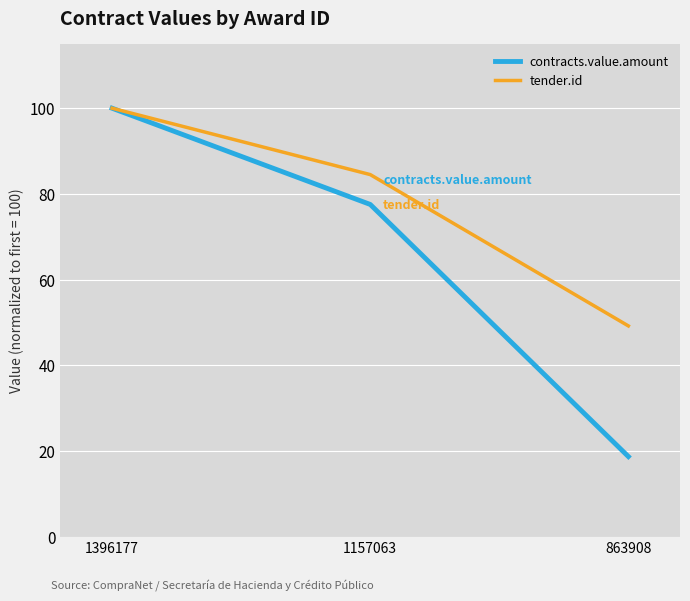

What is the difference between the tender.id values at 1396177 and 1157063?

15.5